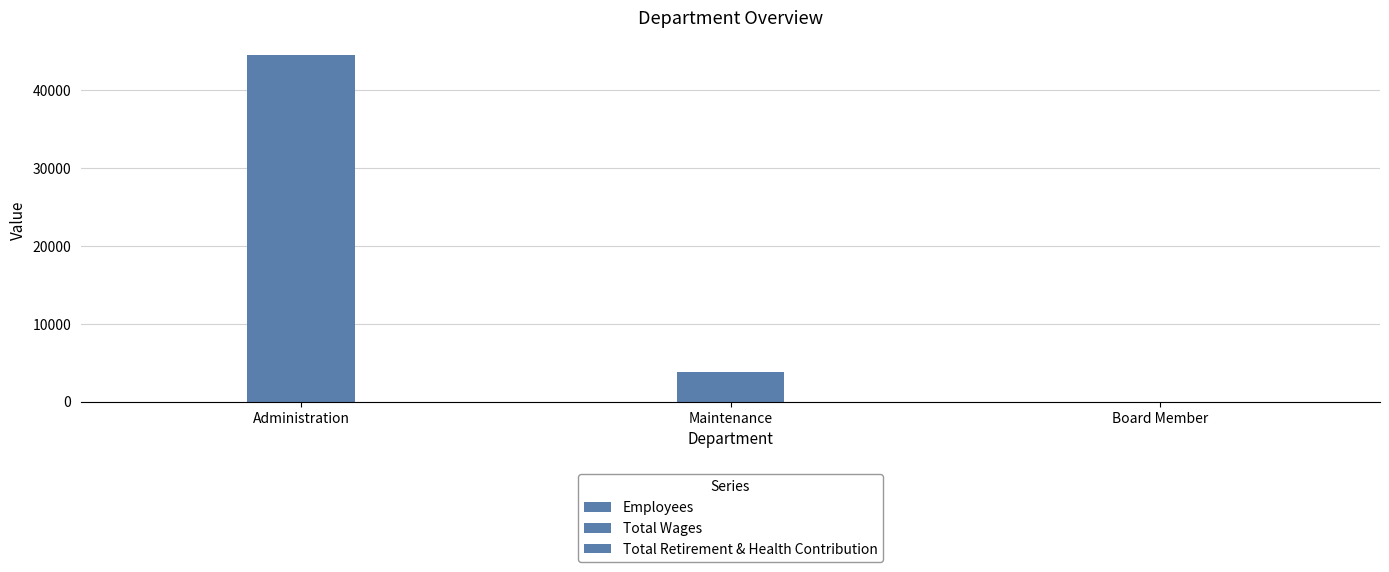

What is the spread (max minus min) of values at Board Member?

4